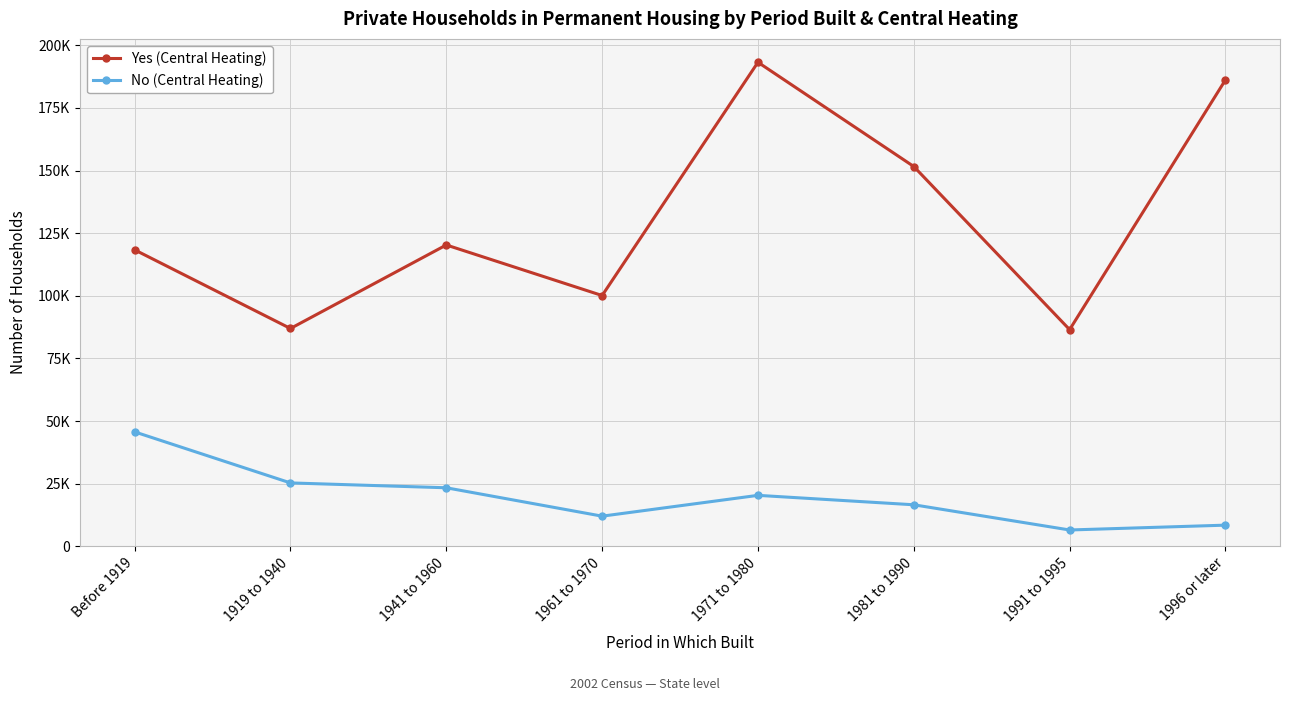

Rank the series at 1961 to 1970 from lowest to highest value.

No (Central Heating), Yes (Central Heating)